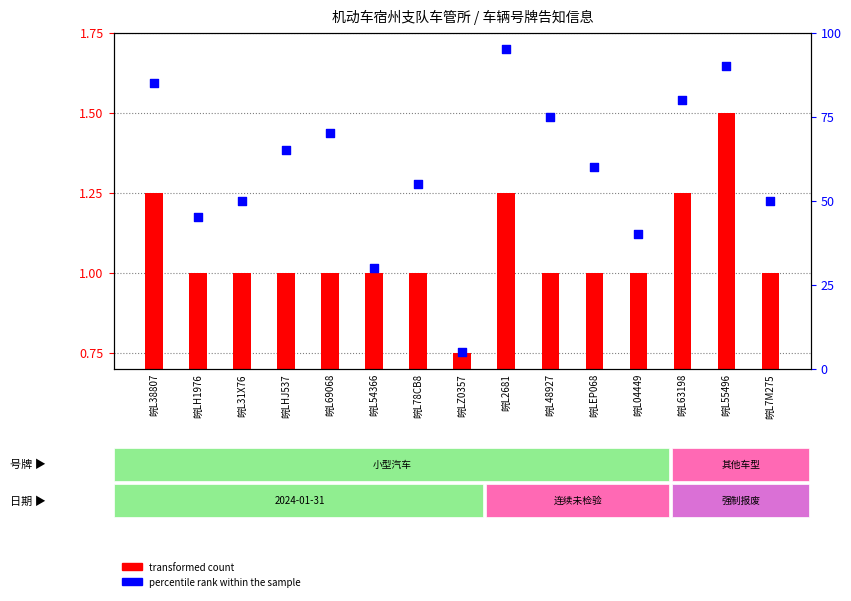

What is the total value across all series at 皖L04449?

41.0